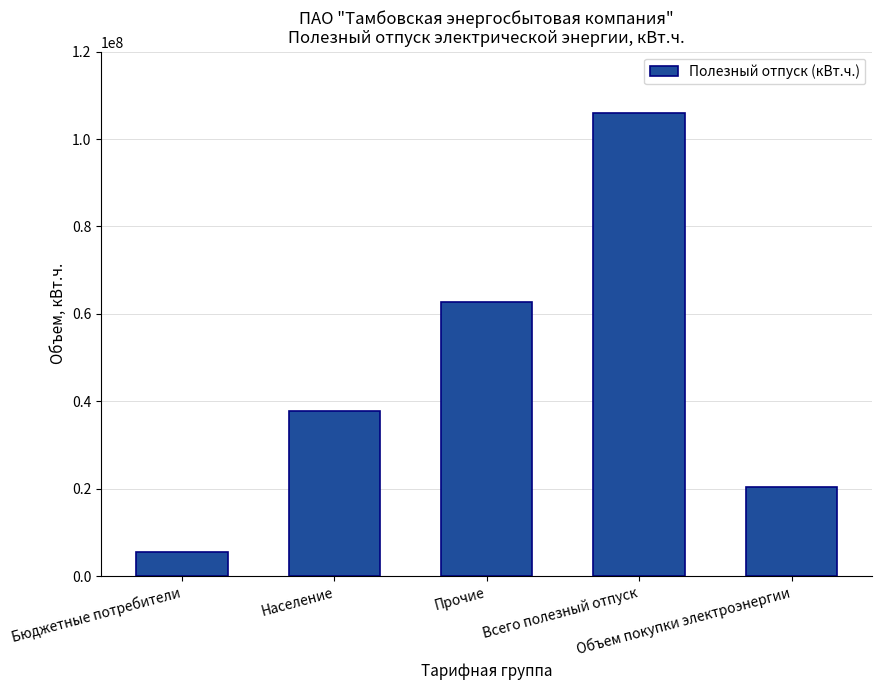

Reading left to right, extract all data points from this chart.

Бюджетные потребители=5558373	Население=37858512	Прочие=62610093	Всего полезный отпуск=106026978	Объем покупки электроэнергии=20308158